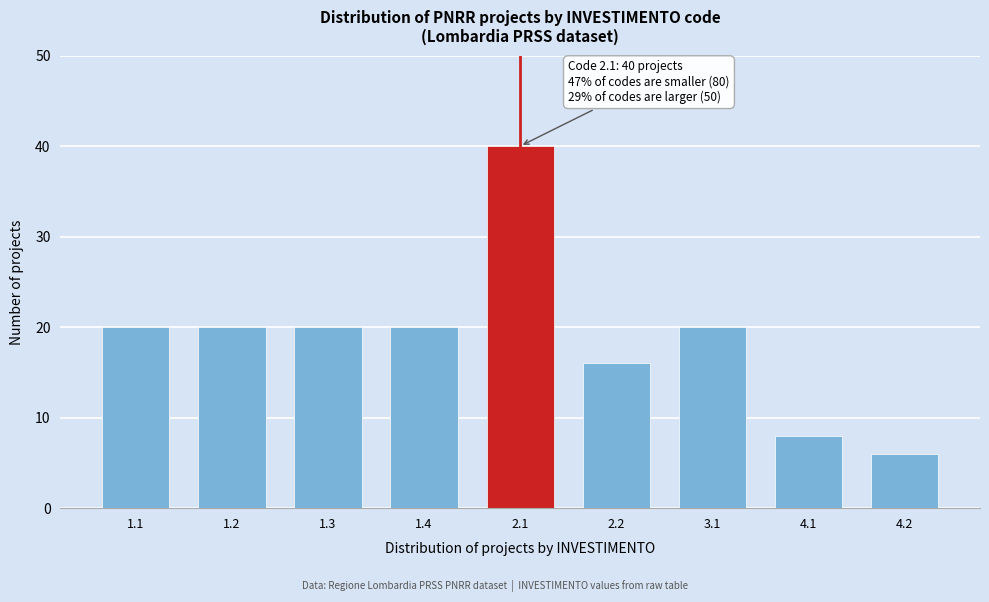

Reading right to left, what are all the values shown in this chart?

6	8	20	16	40	20	20	20	20